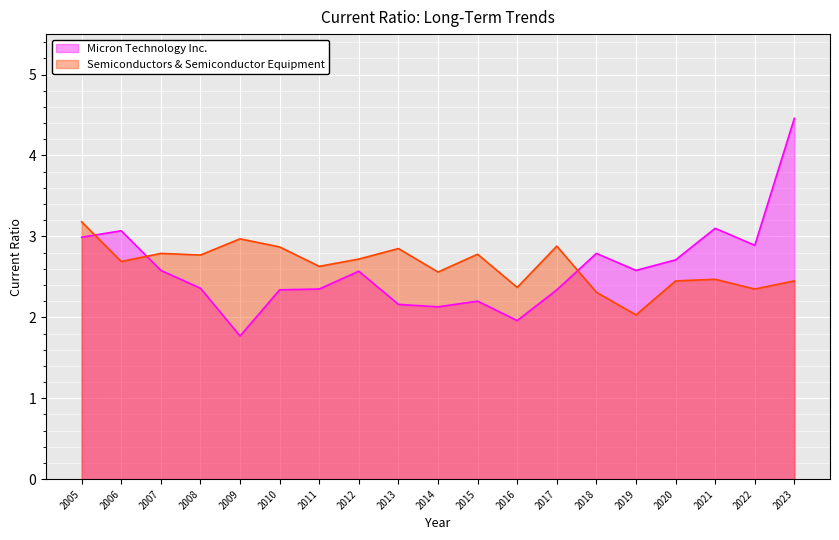

What is the total value across all series at 2017?

5.2